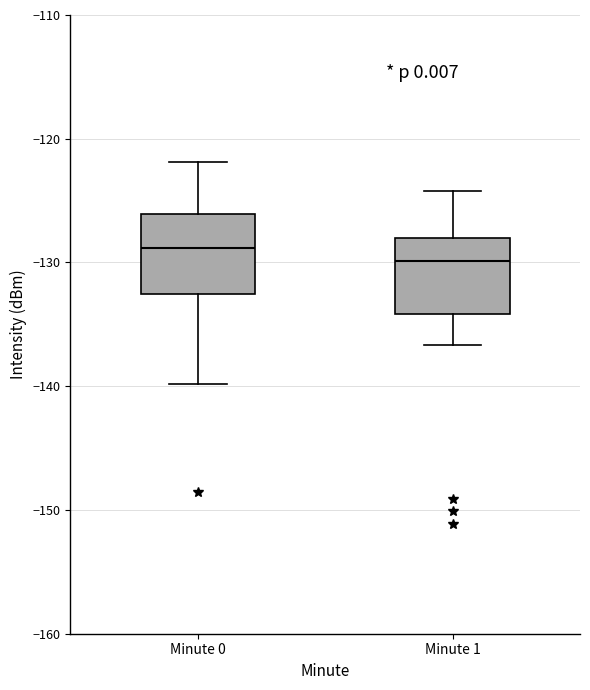

Where does the lower whisker of the box for Minute 1 end on the y-axis? The values are not printed on the chart, so give them approximately, as read against the axis.

-137